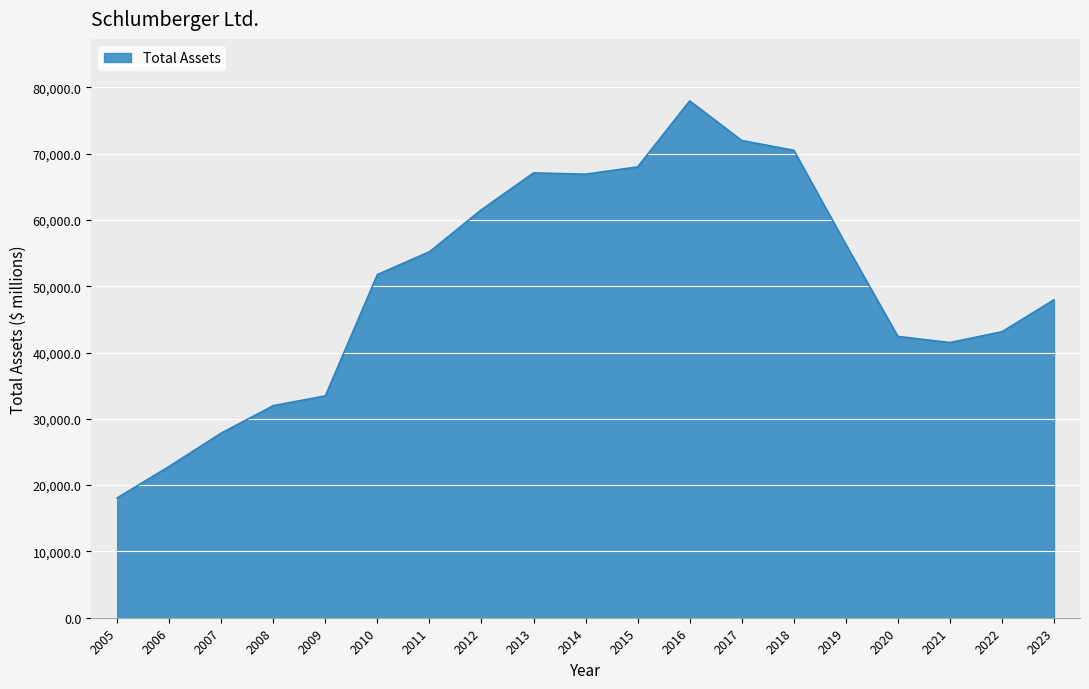

Where is the data nearest to the value 48016?

2023